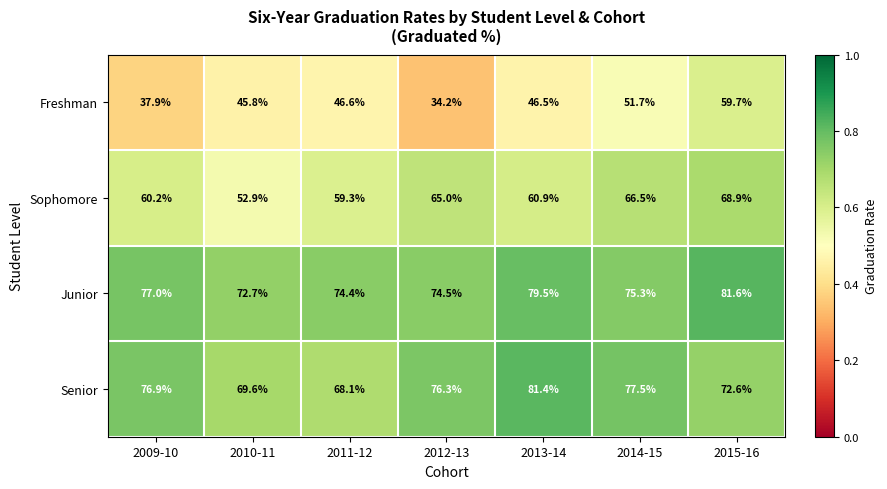

Which series has the largest range (max minus min)?

Freshman